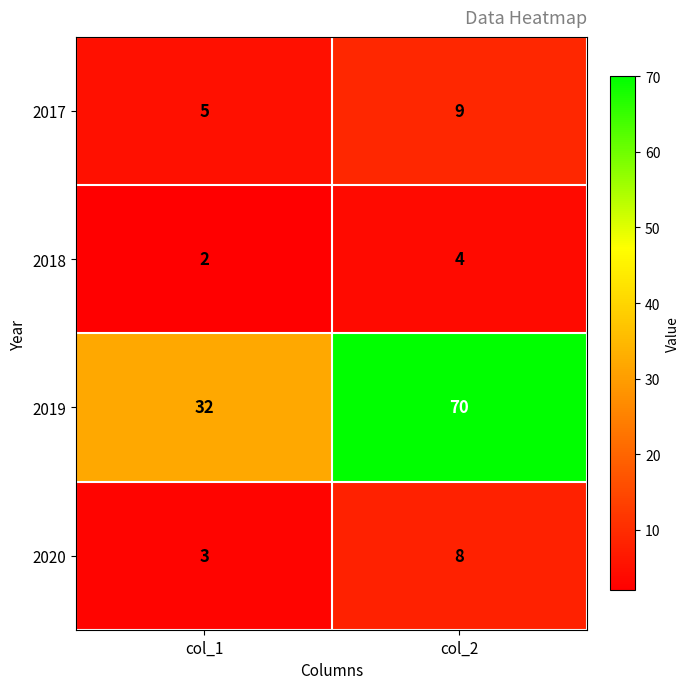

How many data points in 2020 are less than 8?

1